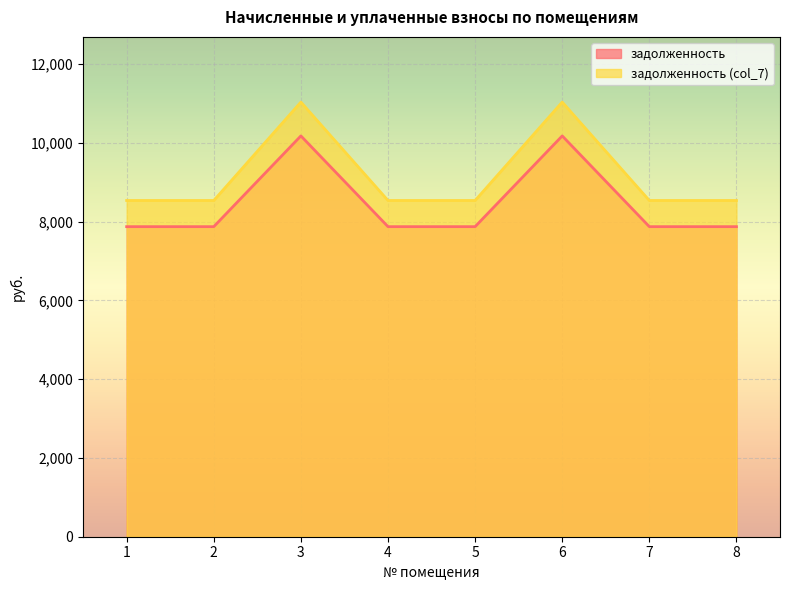

What is the approximate value of задолженность (col_7) at 1?

8536.2